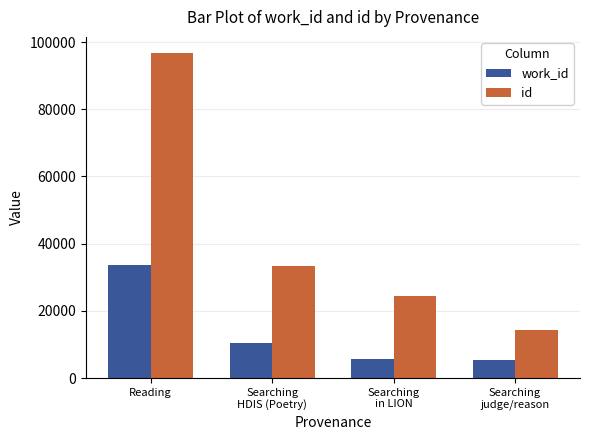

What position from the left is Reading?

1